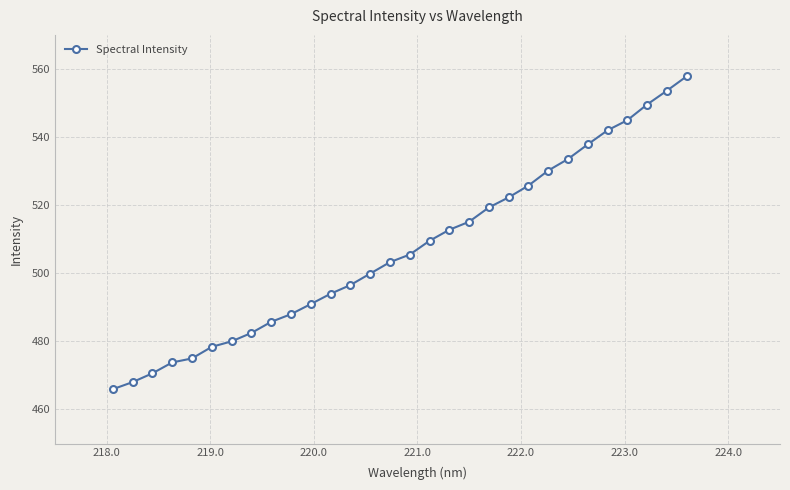

What is the value of the 11th point from the left?

491.0